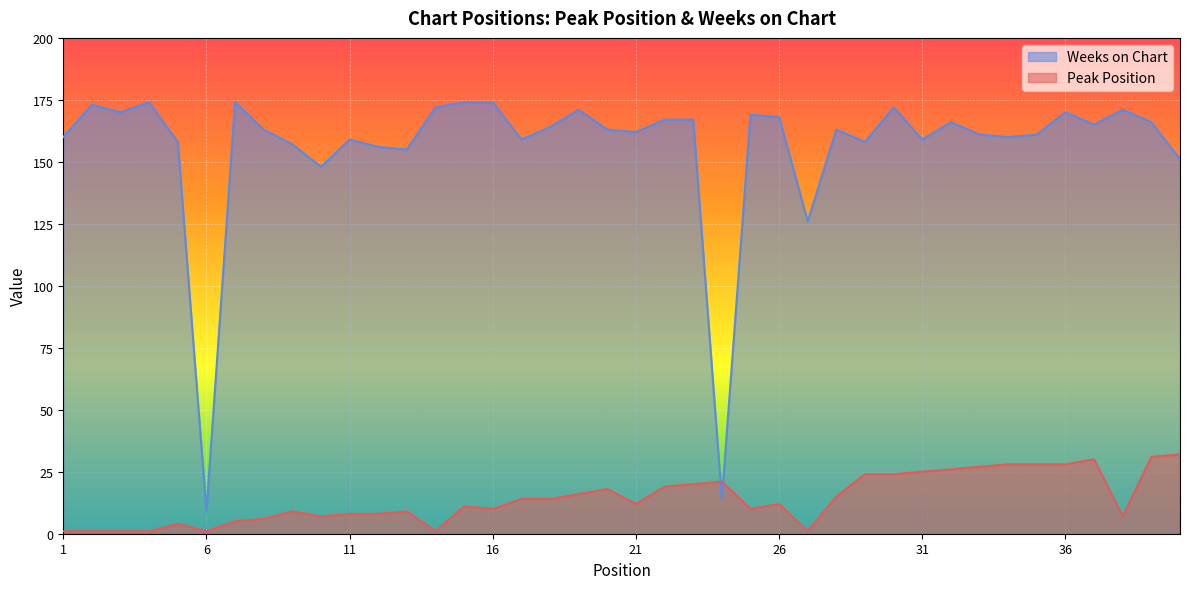

How many values in the Peak Position series are below 12?

19